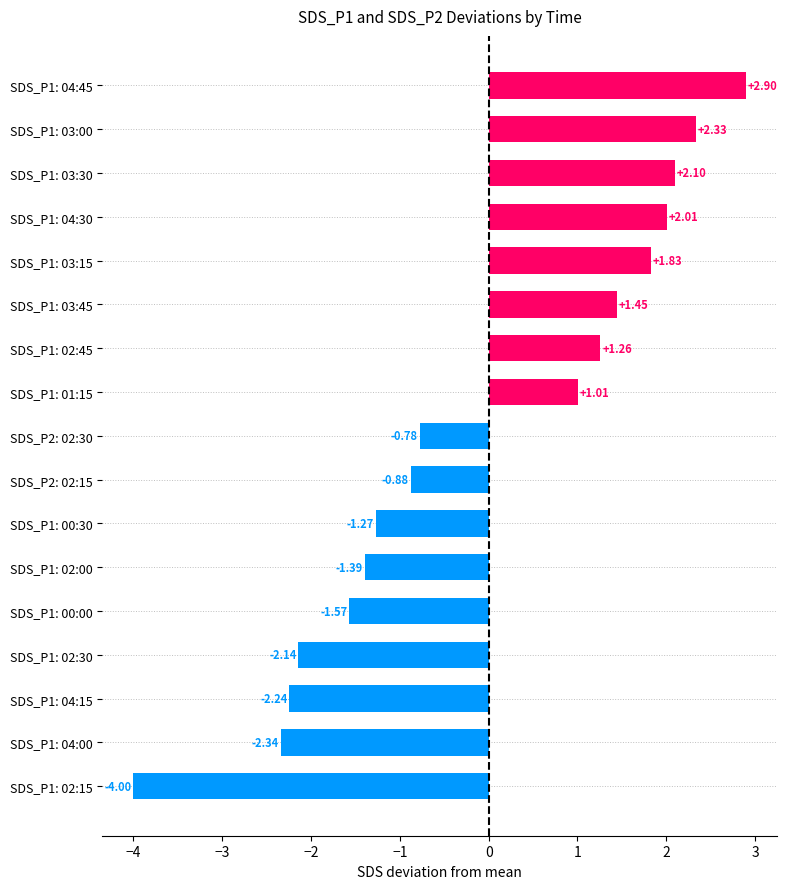

Are the bars horizontal?

Yes